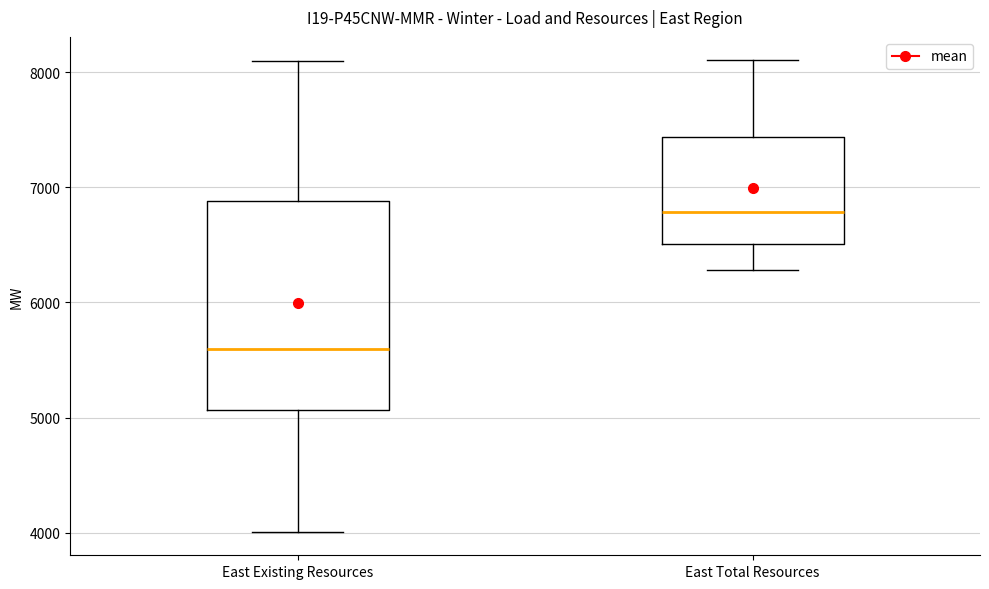

Where is the upper edge of the box for East Total Resources on the y-axis? The values are not printed on the chart, so give them approximately, as read against the axis.

7400